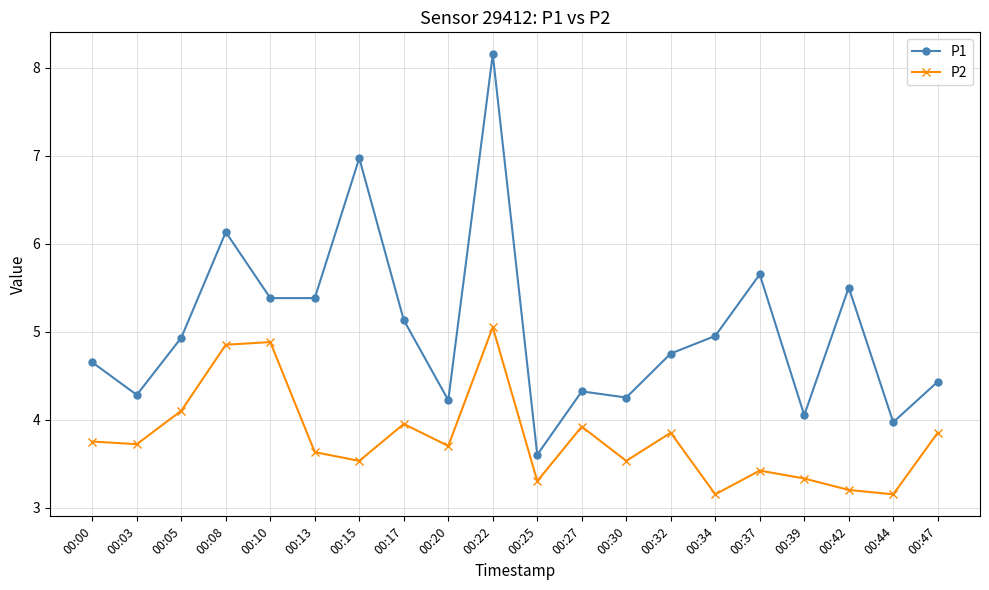

True or false: P1 and P2 intersect in this chart.

False